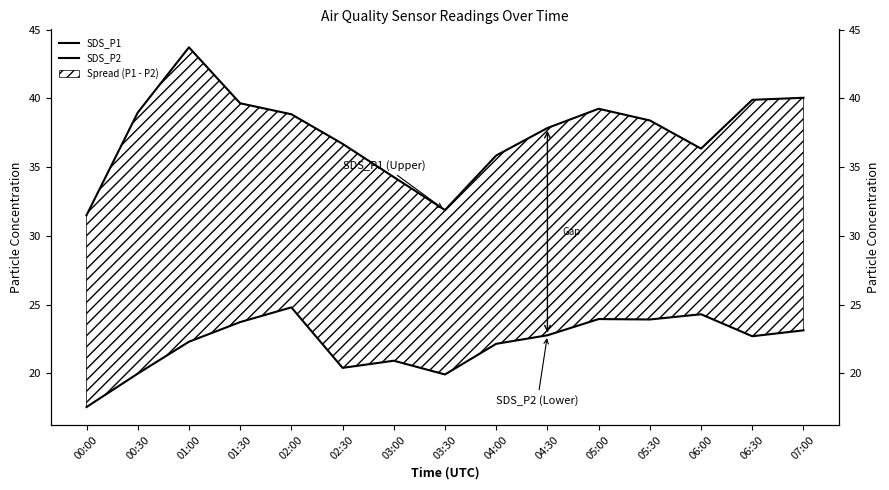

What is the label of the 11th point from the right?

02:00